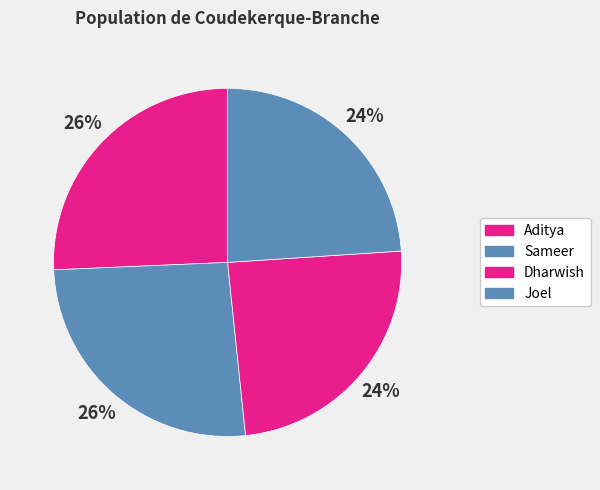

Is there any slice that represents more than half of the pie?

No